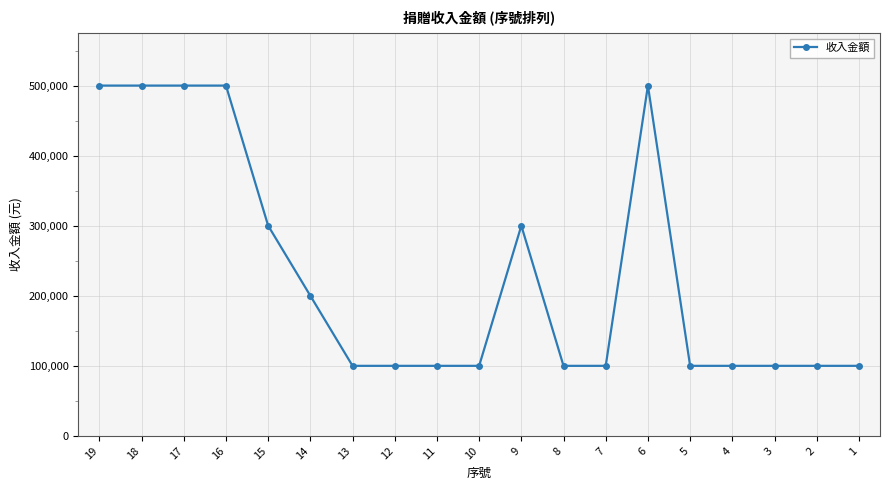

The value at 12 is 100000. True or false?

True